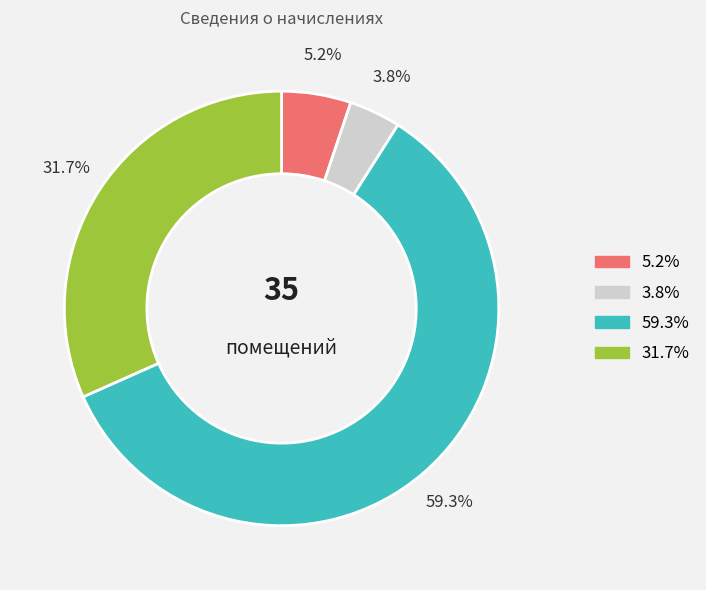

Count the number of slices in the pie.

4